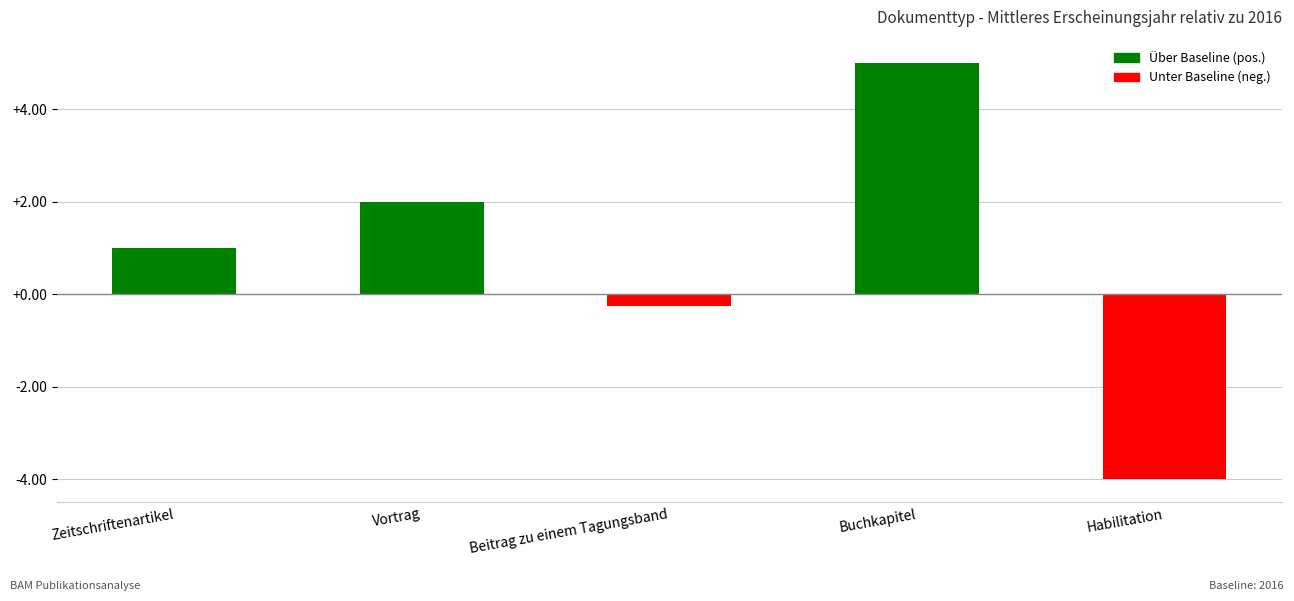

Rank the categories by value from lowest to highest.

Habilitation, Beitrag zu einem Tagungsband, Zeitschriftenartikel, Vortrag, Buchkapitel